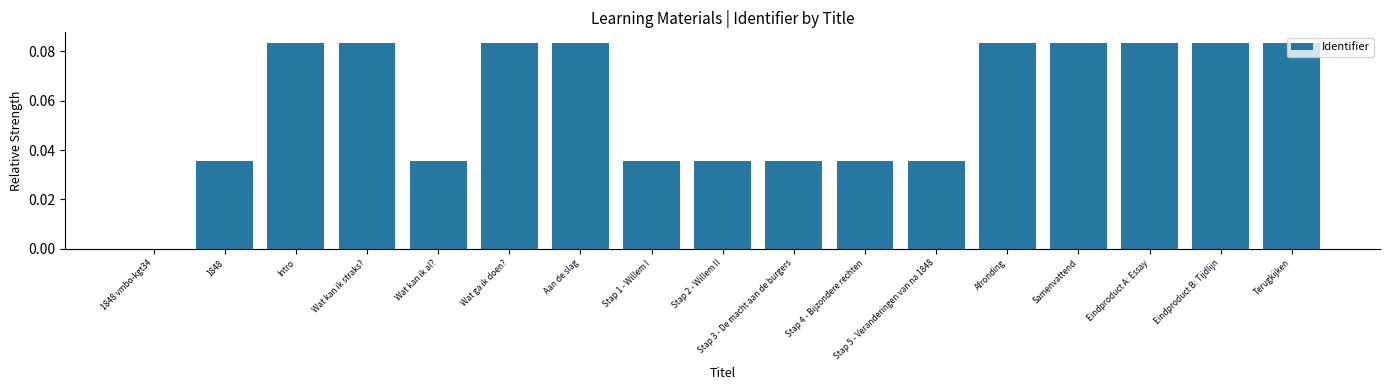

Between Stap 3 - De macht aan de burgers and 1848 vmbo-kgt34, which is larger?

Stap 3 - De macht aan de burgers